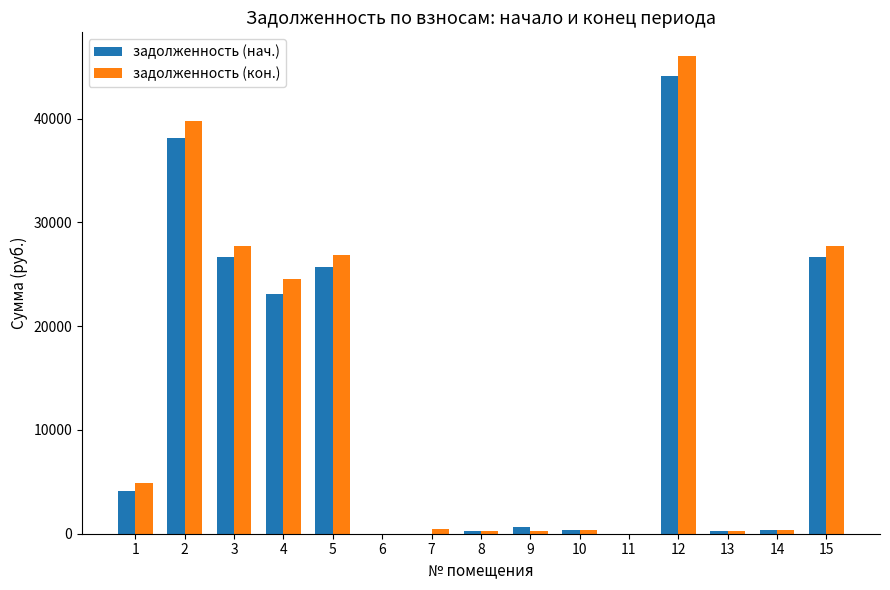

What is the total value across all series at 9?

891.8